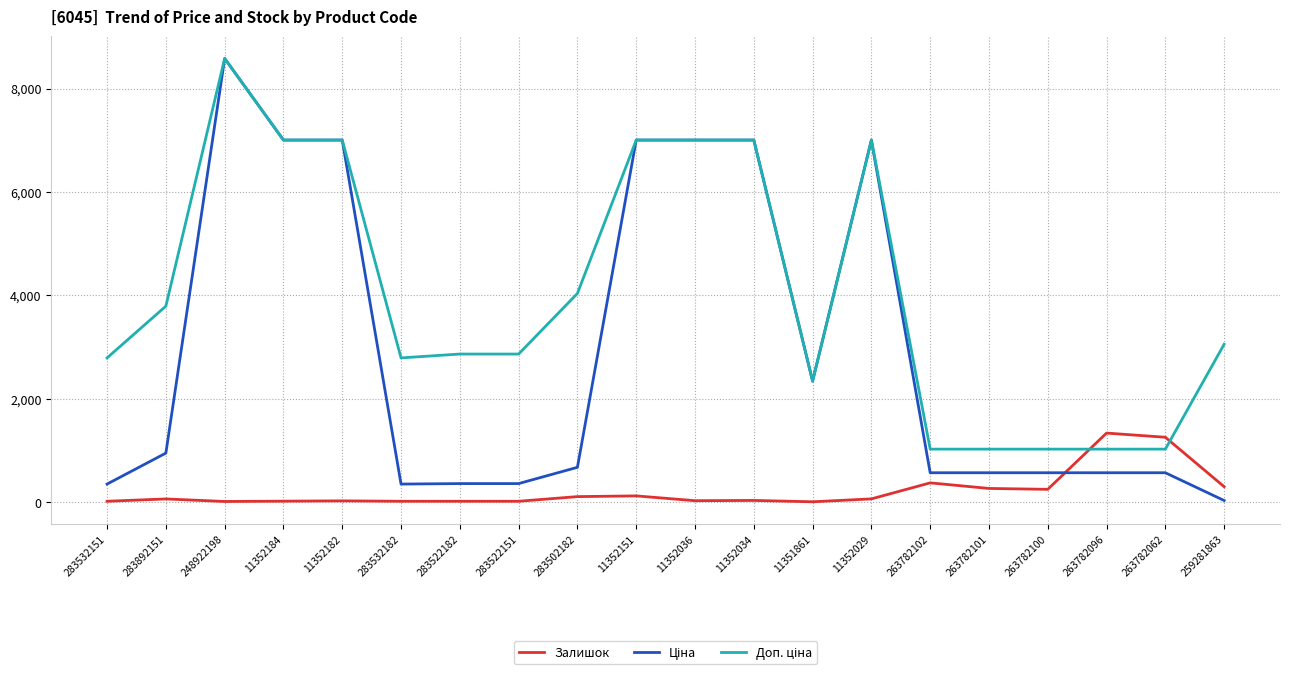

How many distinct data groups are displayed?

3